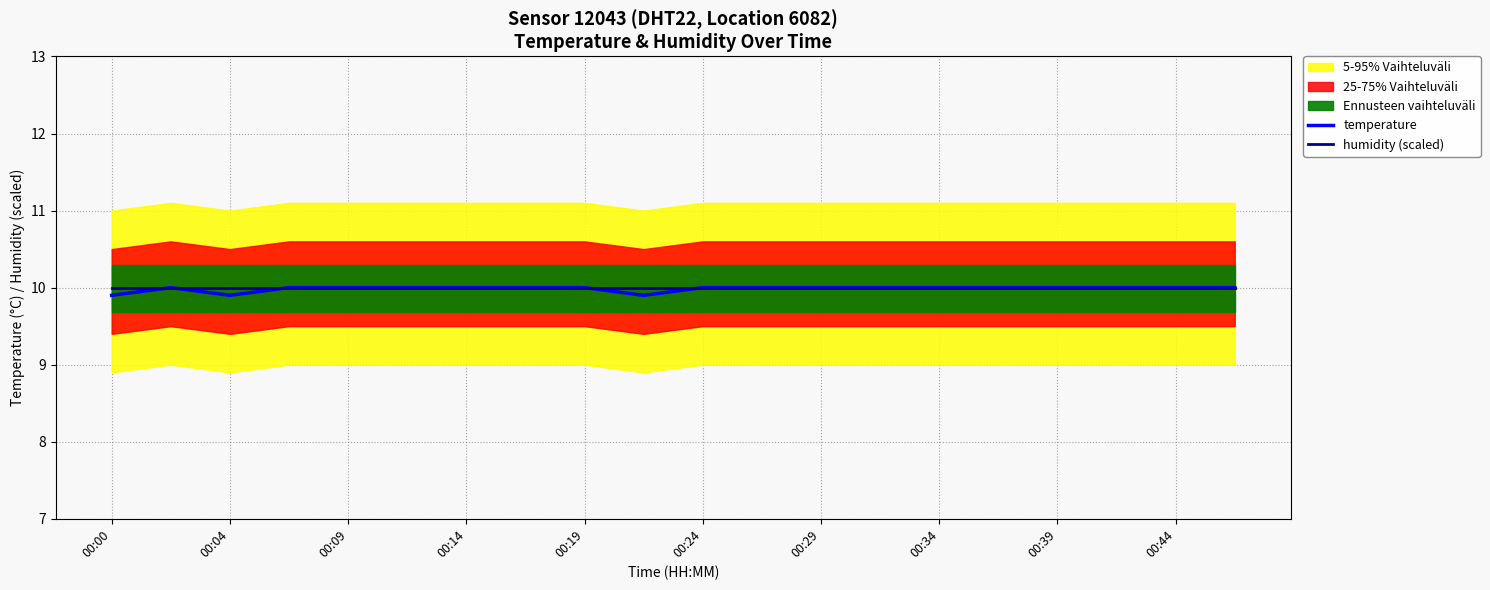

True or false: humidity (scaled) has a value of 10.0 at 00:24.

True